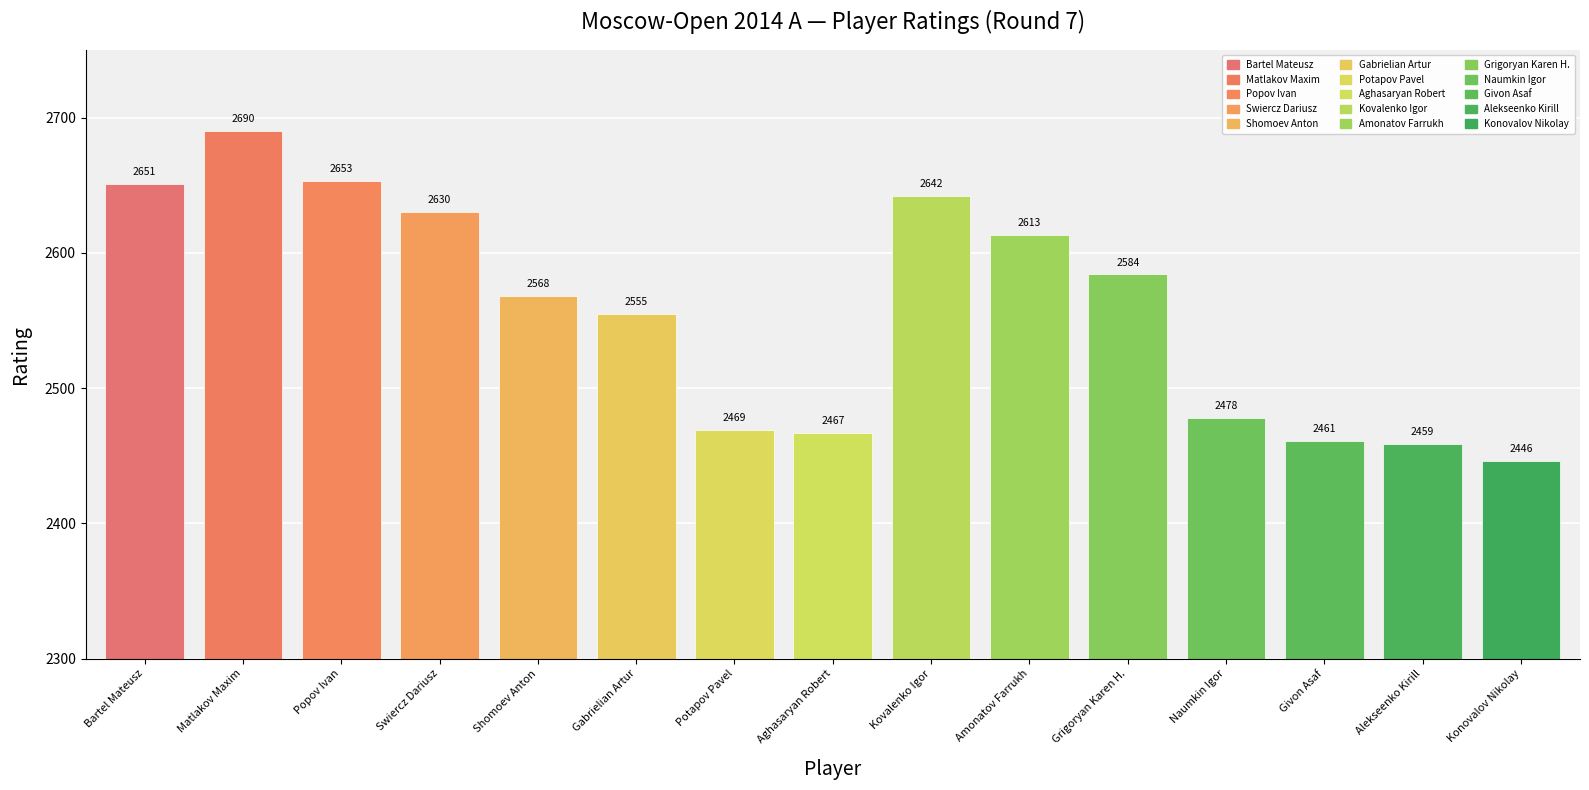

What is the difference between the maximum and minimum values?

244